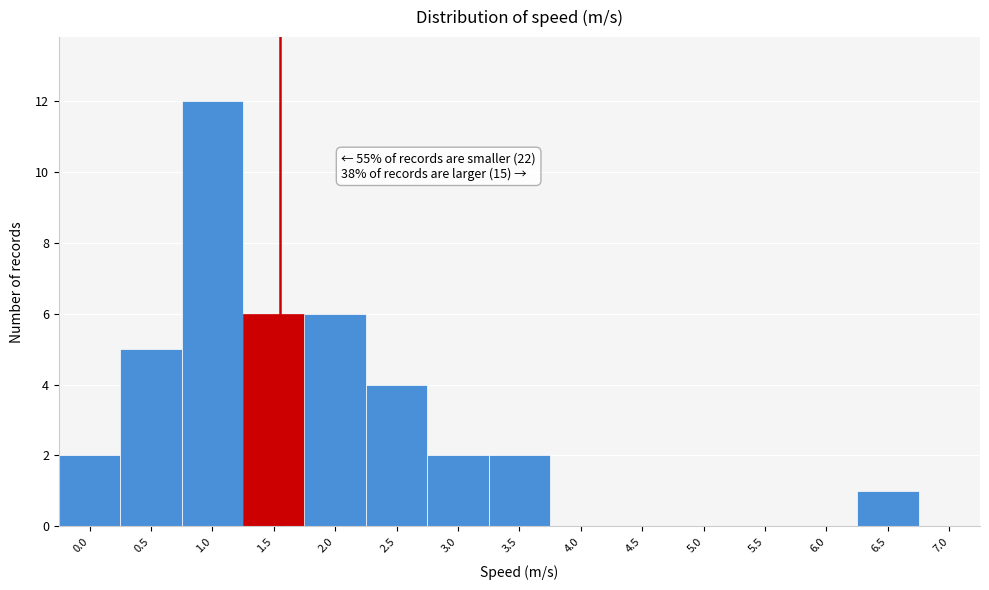

Reading right to left, what are all the values shown in this chart?

7.0=0	6.5=1	6.0=0	5.5=0	5.0=0	4.5=0	4.0=0	3.5=2	3.0=2	2.5=4	2.0=6	1.5=6	1.0=12	0.5=5	0.0=2